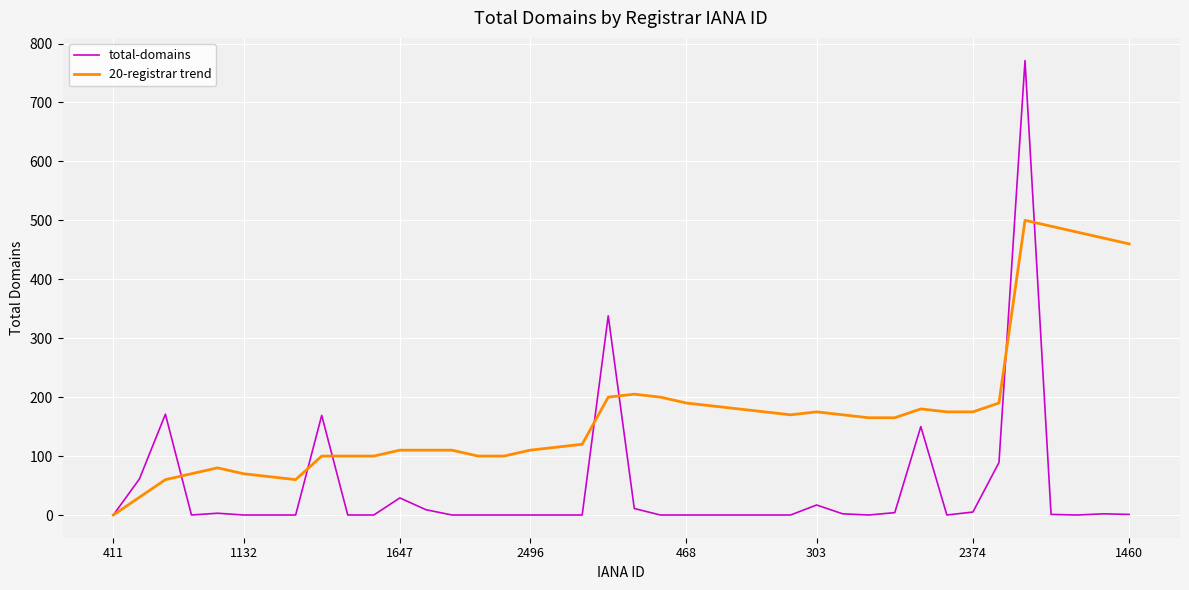

How many positive values does the 20-registrar trend series have?

39